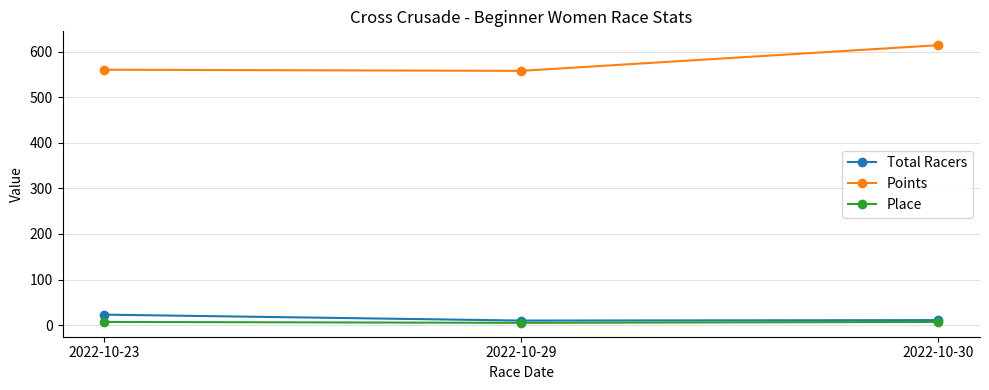

At which category is the sum across all series the highest?

2022-10-30